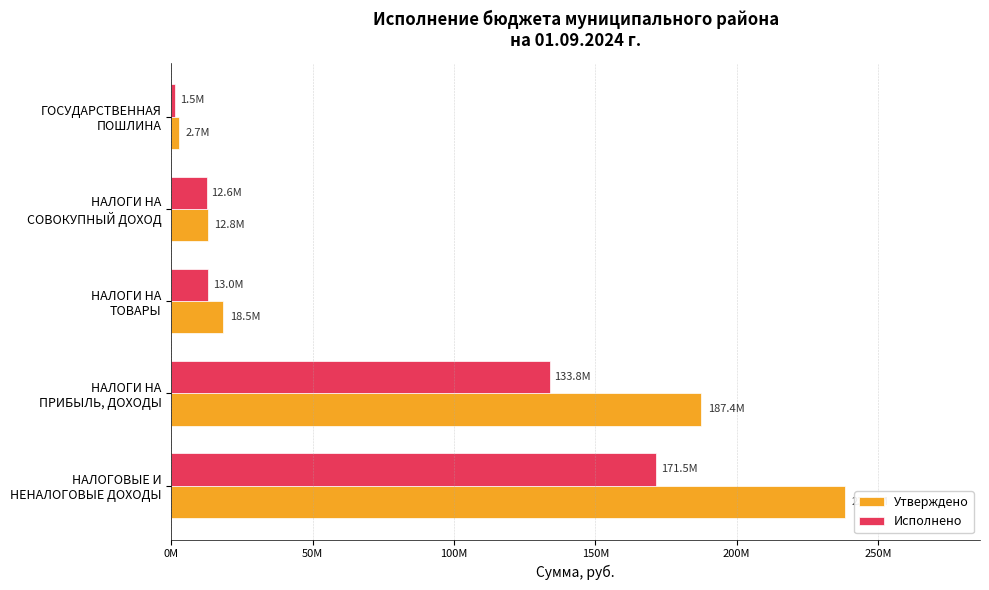

At which label does Утверждено reach its minimum?

ГОСУДАРСТВЕННАЯ
ПОШЛИНА